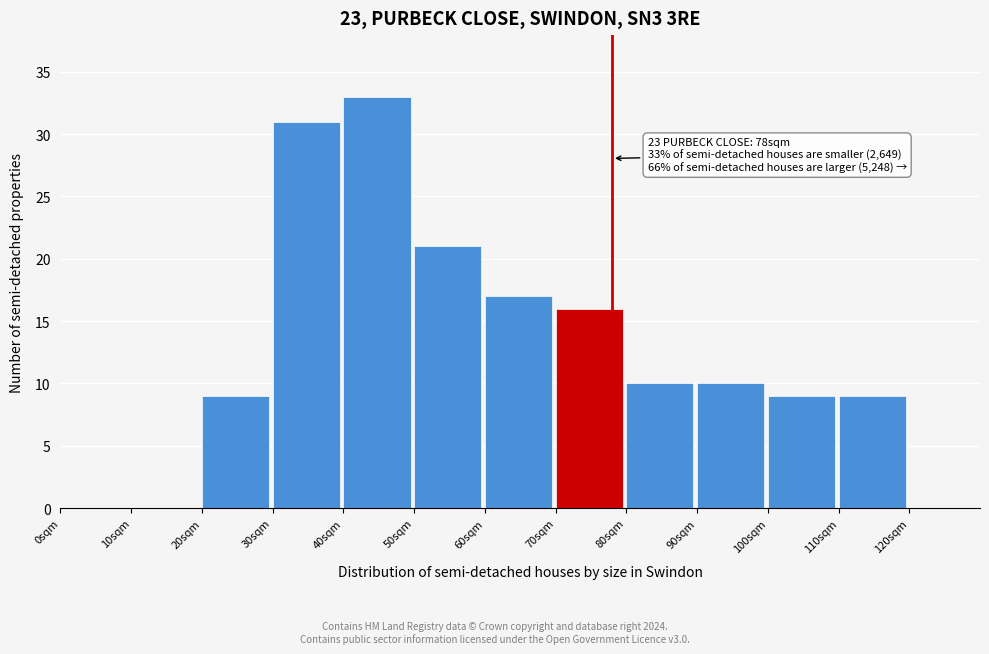

Which range on the x-axis has the tallest bar?

40 to 50